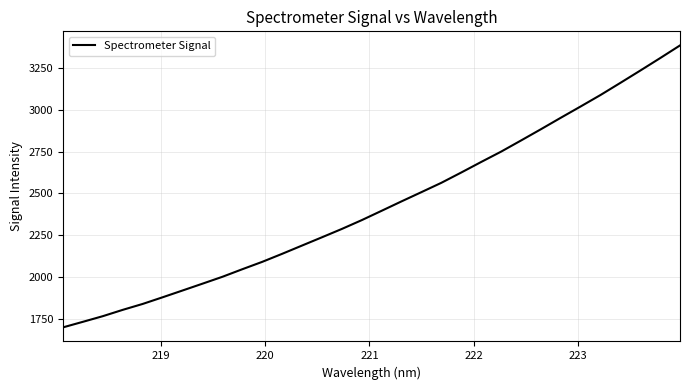

What is the average value?

2429.6